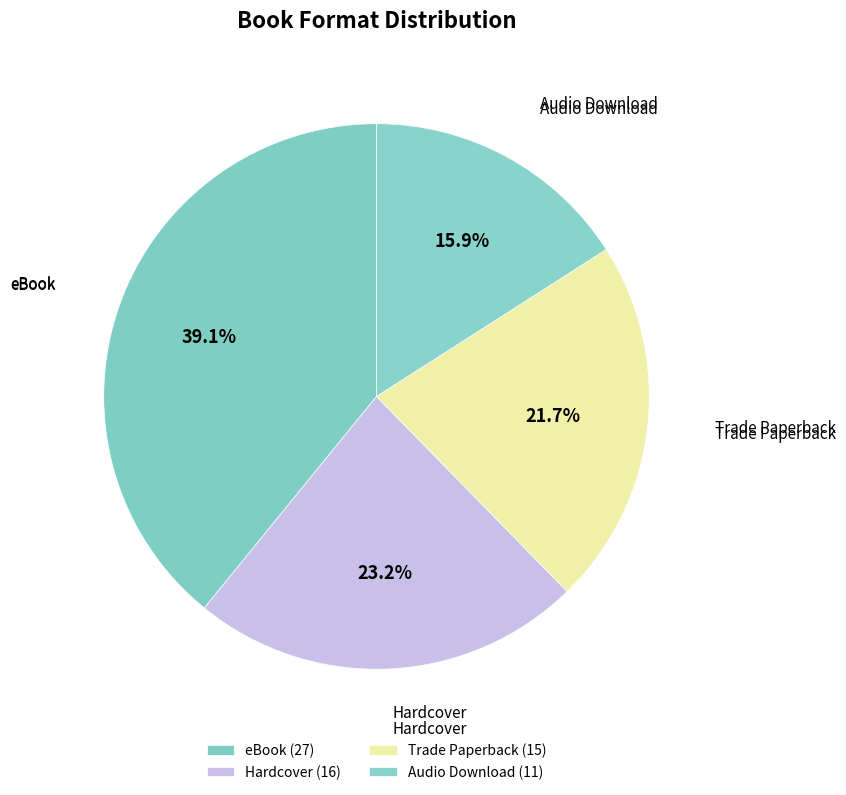

What is the ratio of the value at Audio Download to the value at Trade Paperback?

0.7